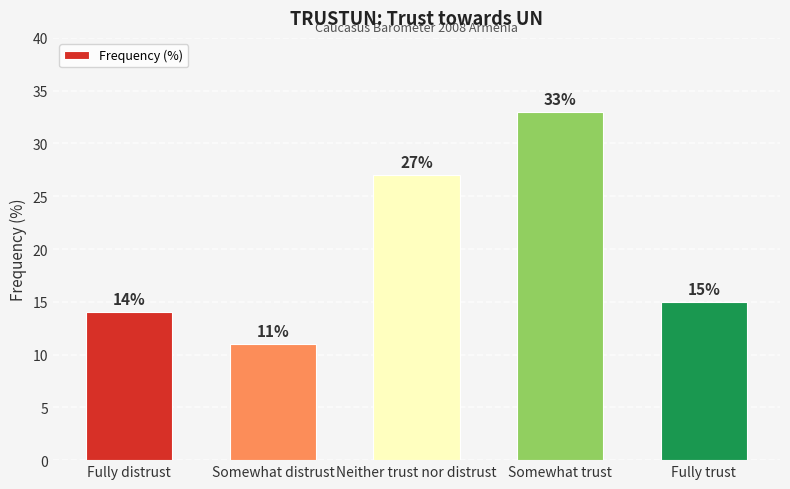

What is the difference between the values at Somewhat trust and Somewhat distrust?

22